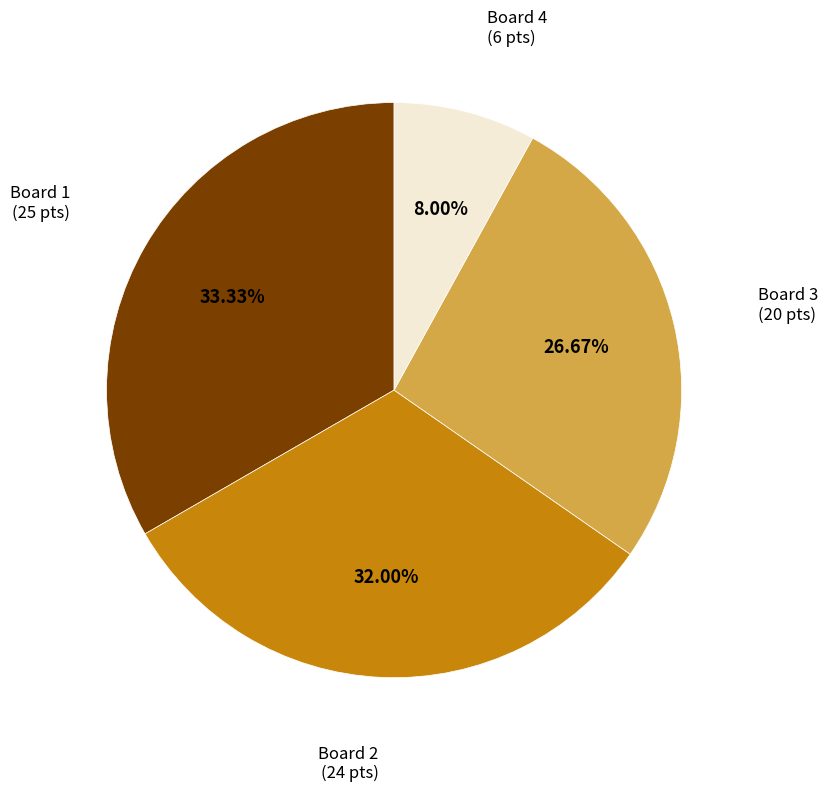

To the nearest percent, what is the average slice percentage?

25%